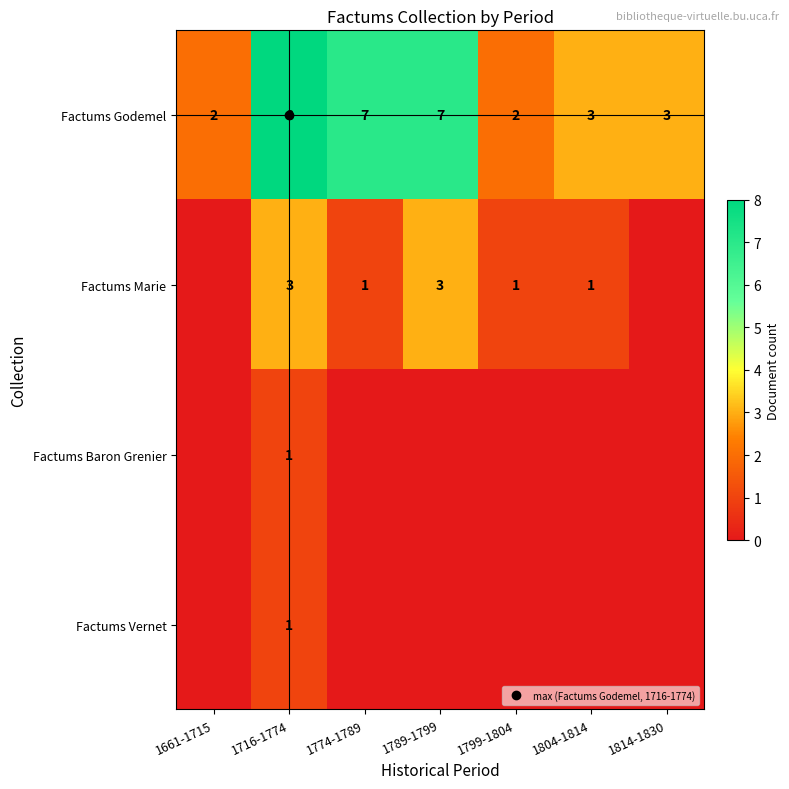

What is the total value across all series at 1814-1830?

3